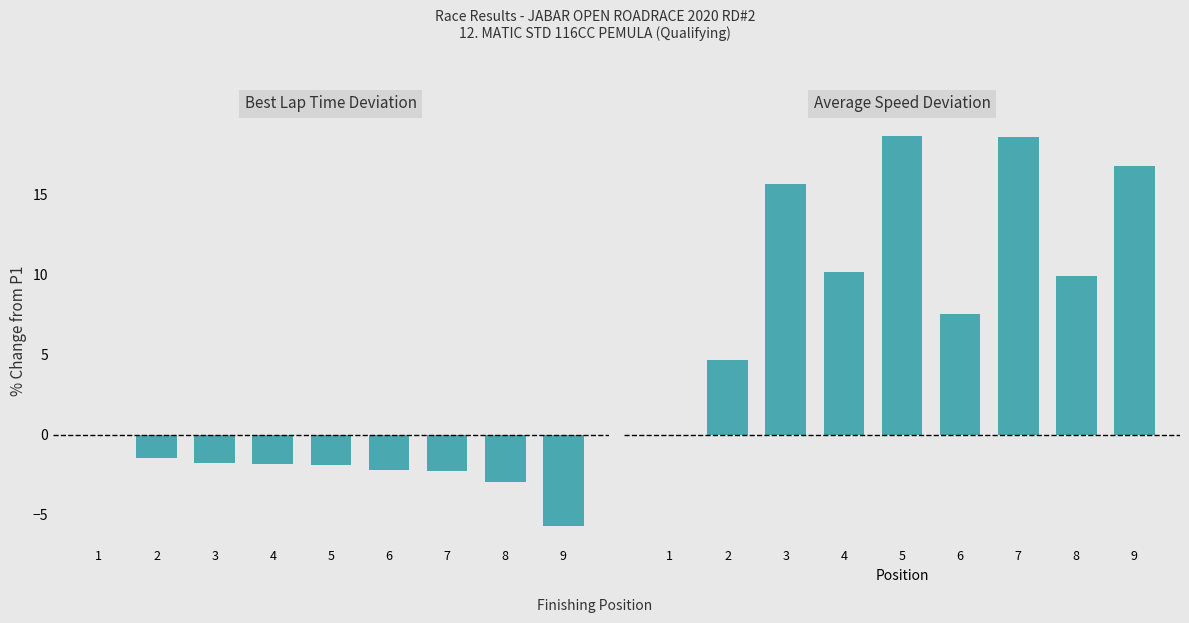

How many groups of bars are there?

9